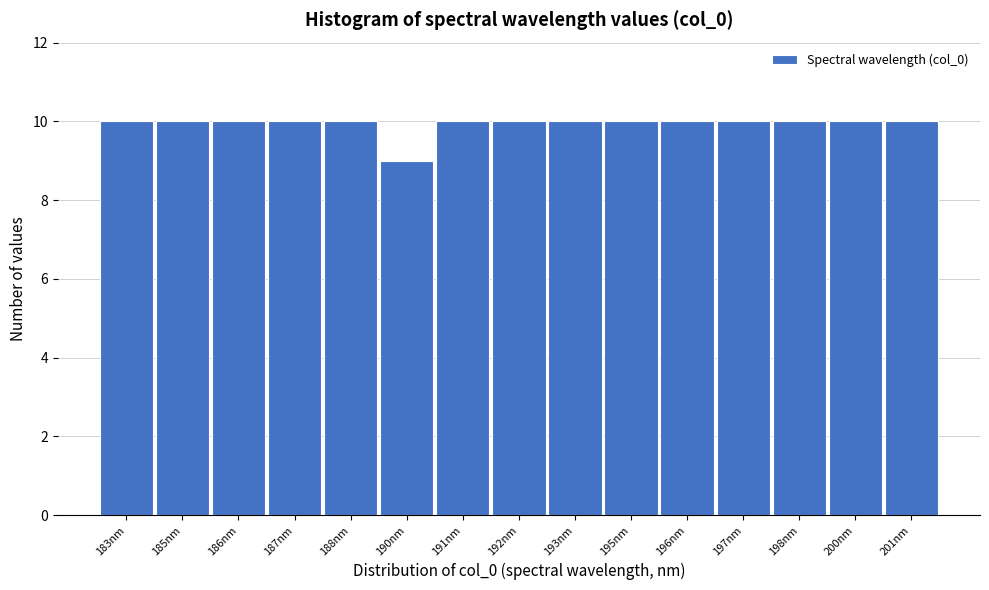

Reading right to left, list all the values displayed in this chart.

10	10	10	10	10	10	10	10	10	9	10	10	10	10	10